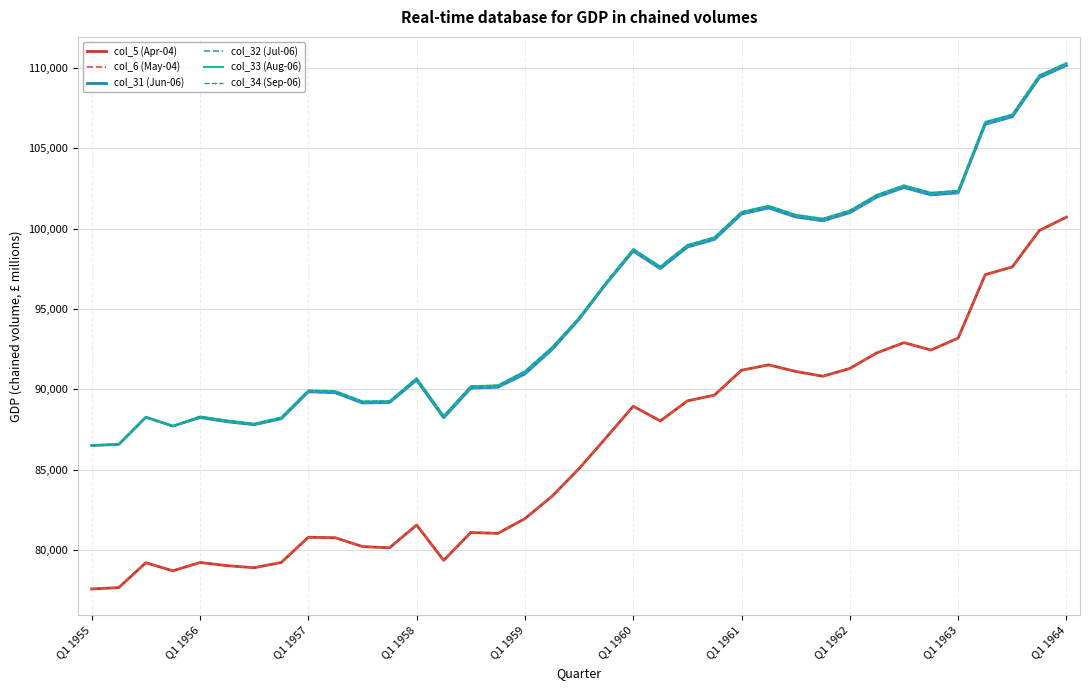

Is this an area chart (filled region under the line)?

No